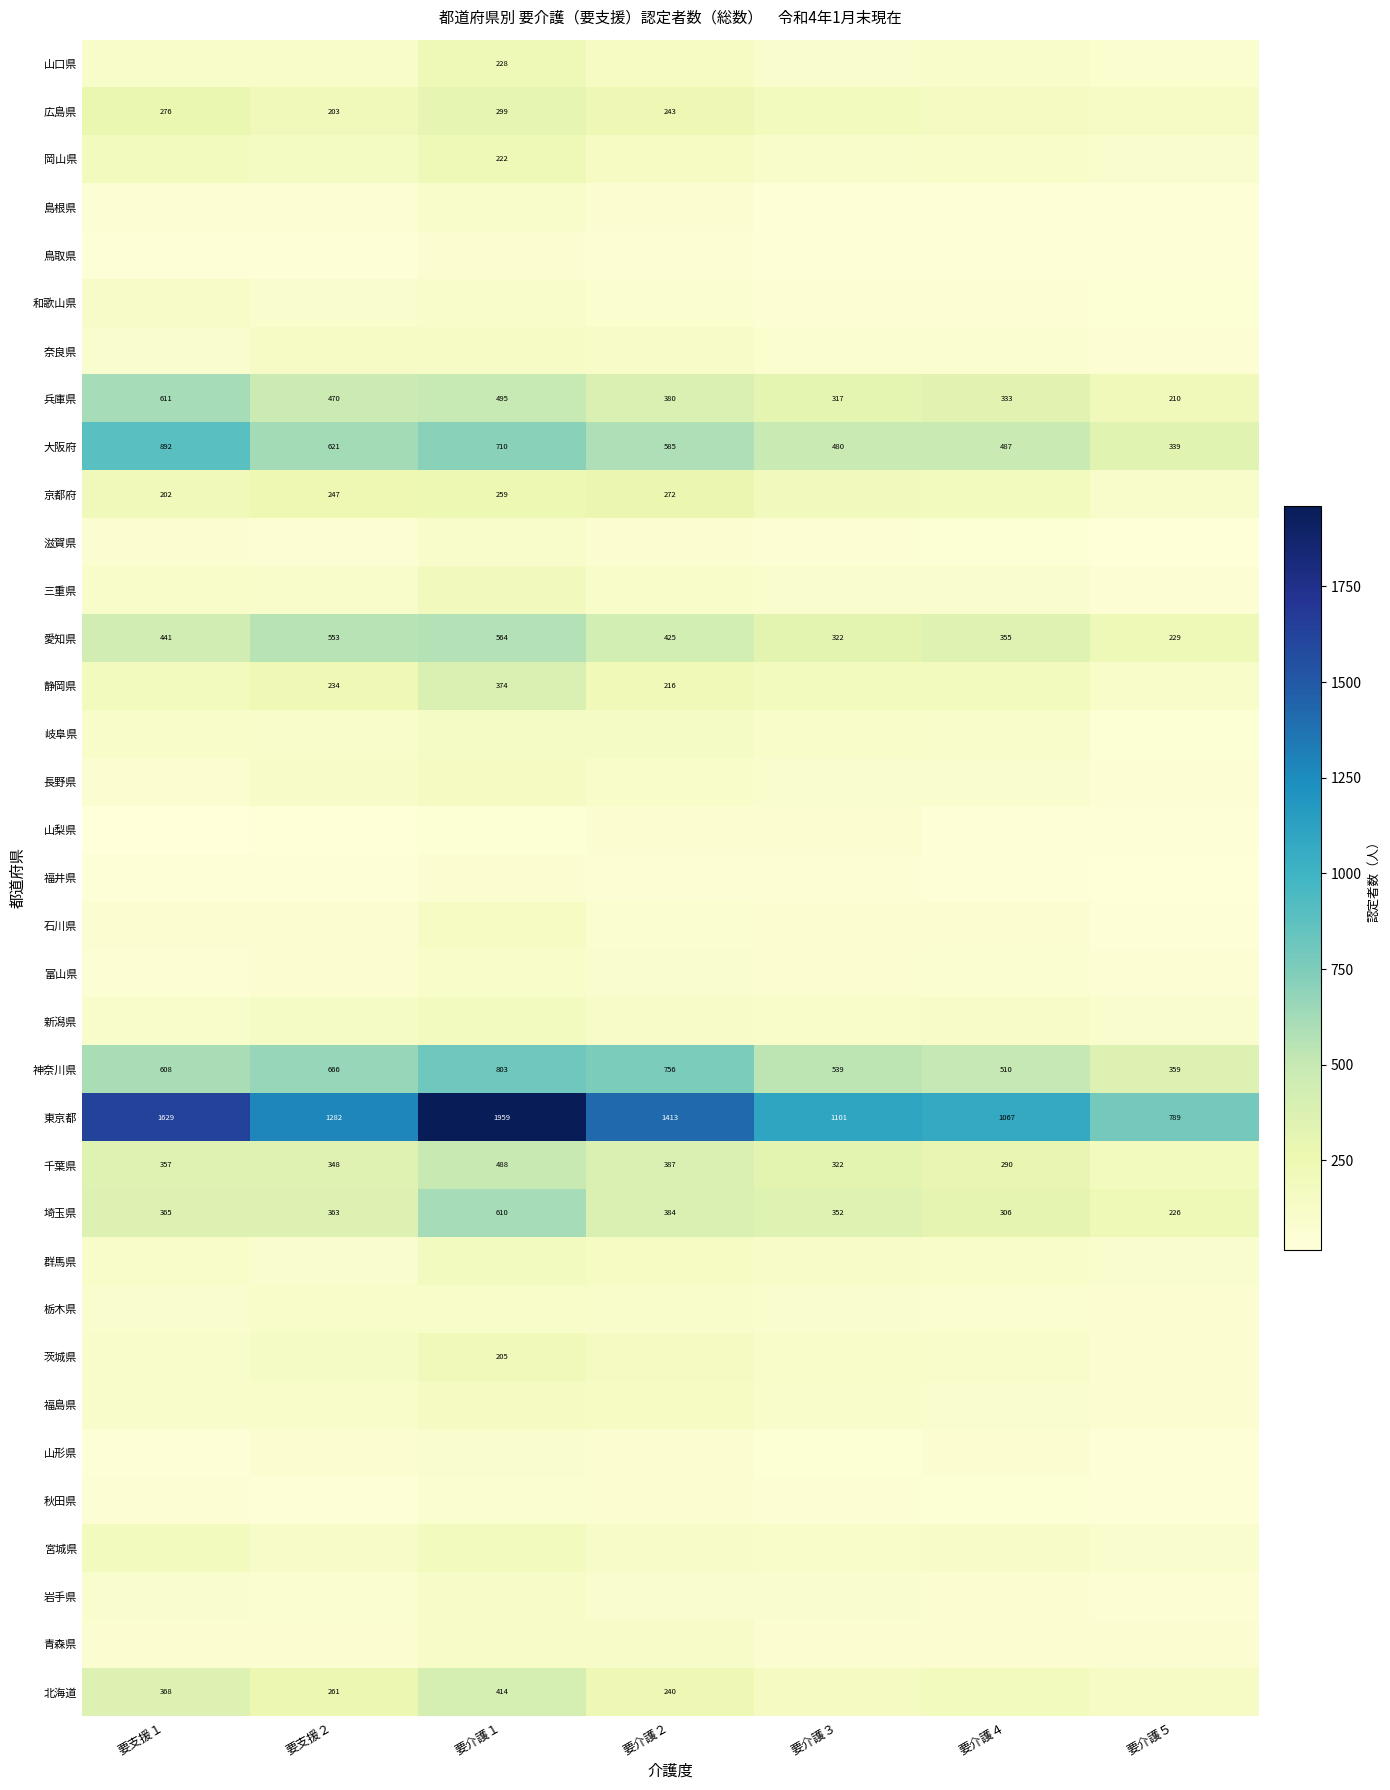

At how many categories does at least one series exceed 138?

7